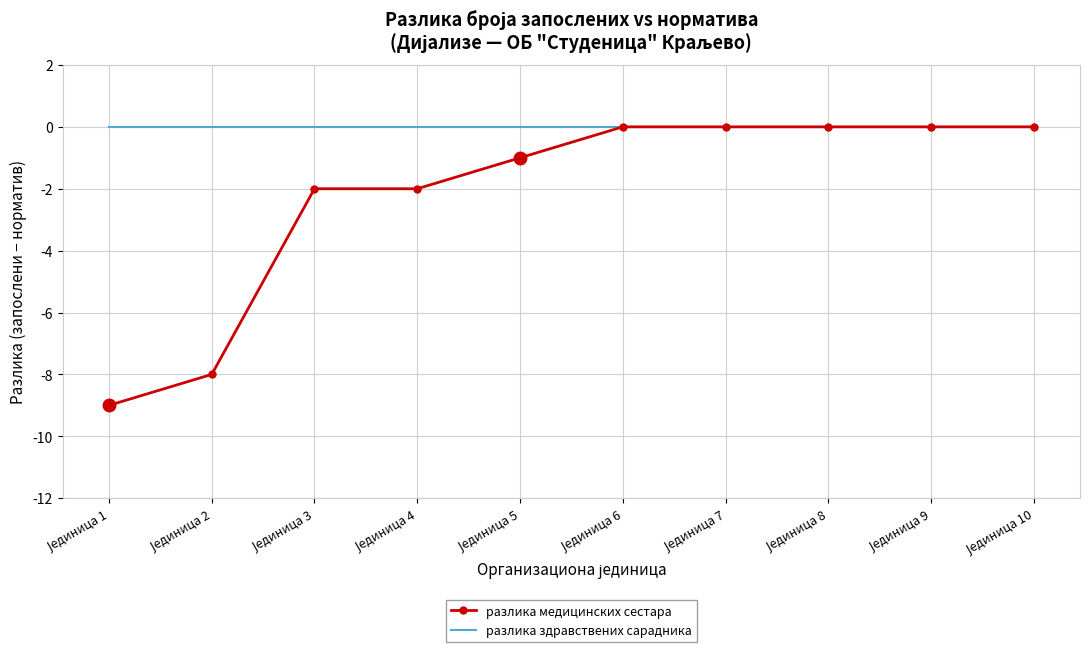

Which series has the widest spread of values?

разлика медицинских сестара